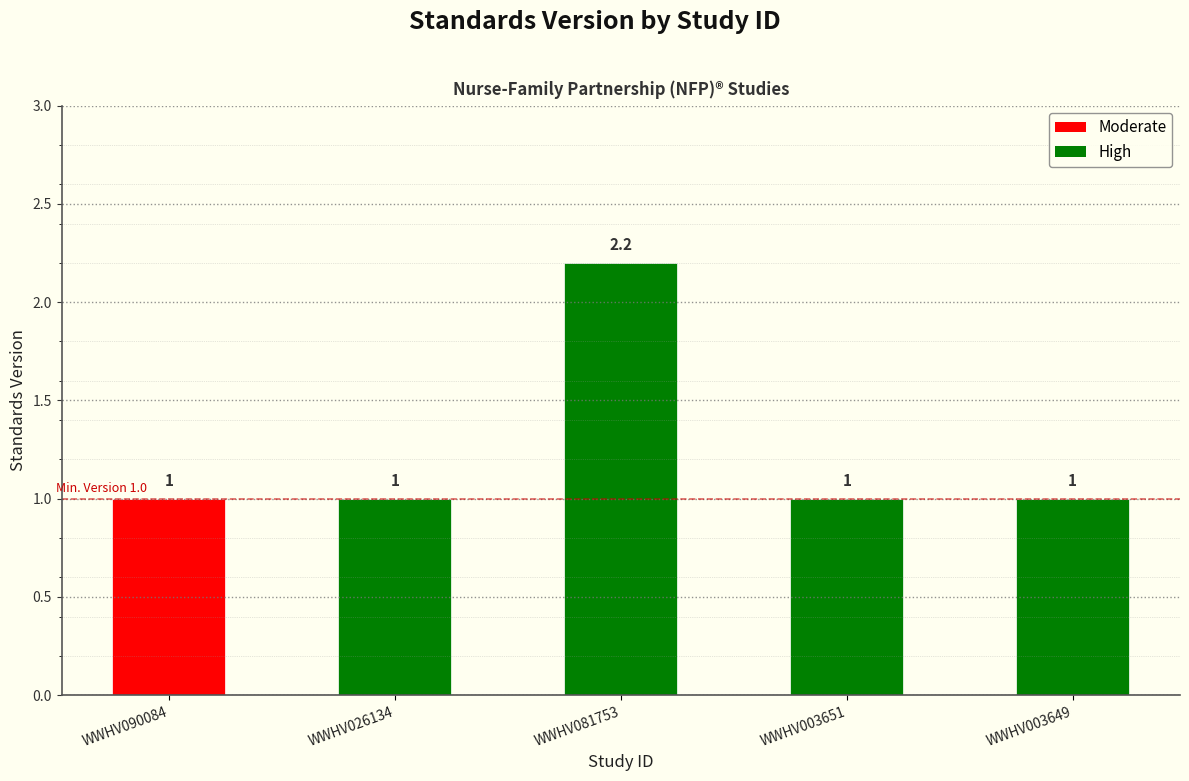

Is it true that the value at WWHV090084 is 1.6?

False